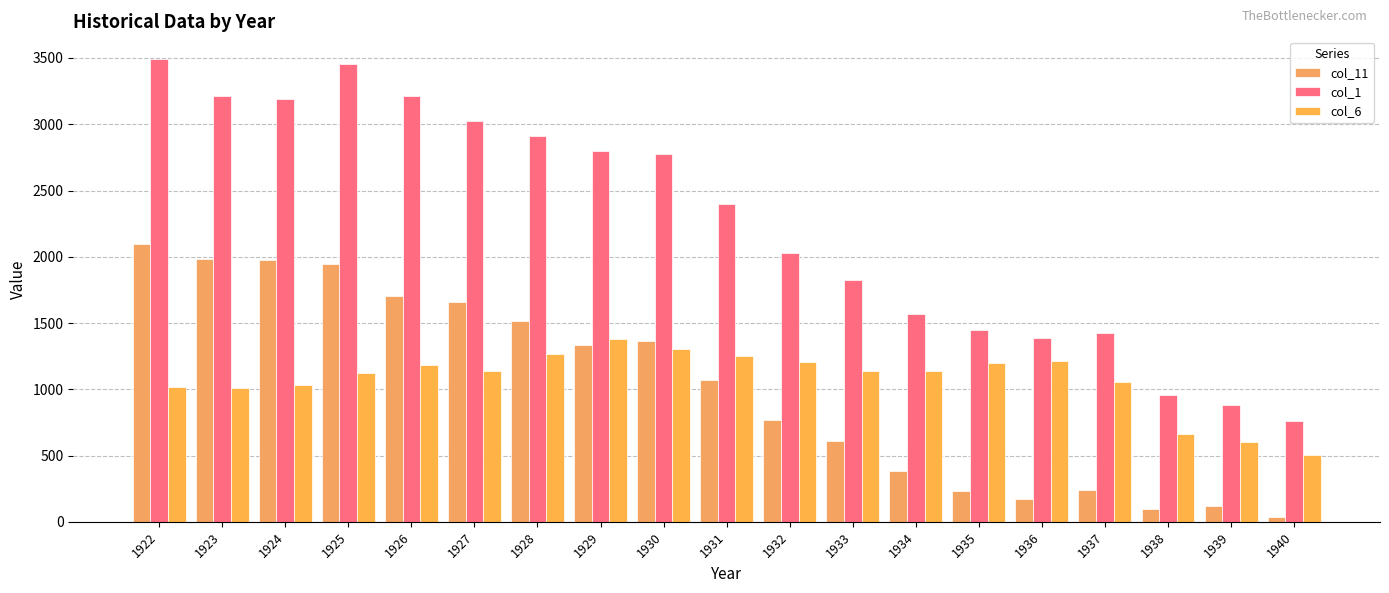

How many categories are shown in the chart?

19